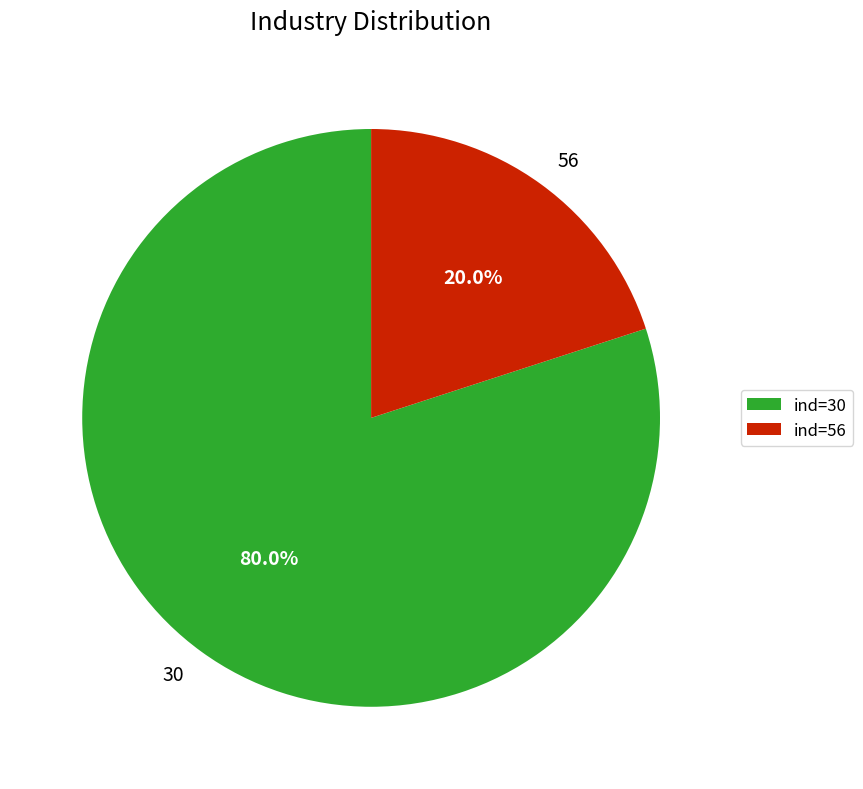

Is there a majority slice in this chart?

Yes